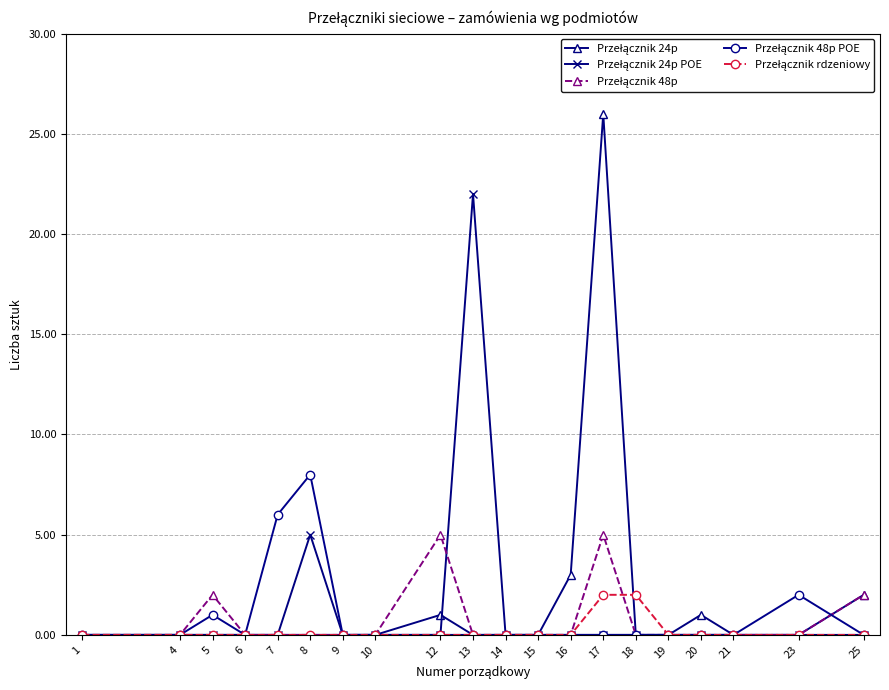

Which label corresponds to the largest value in the chart?

17